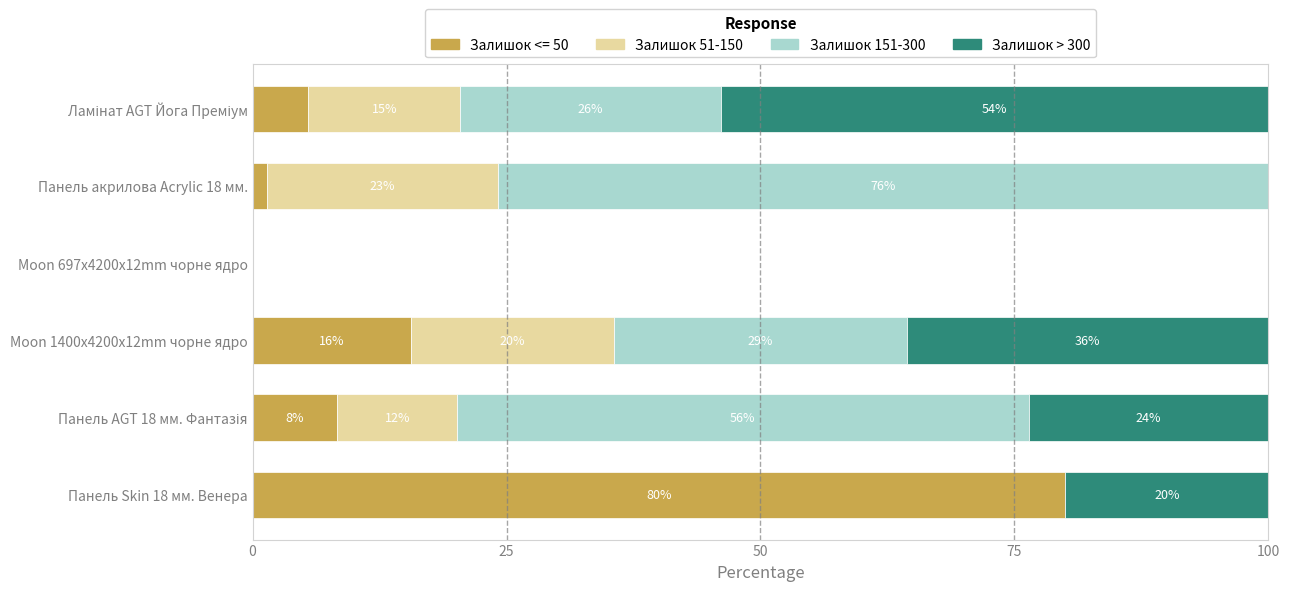

Which category has the highest value in the Залишок <= 50 series?

Панель Skin 18 мм. Венера